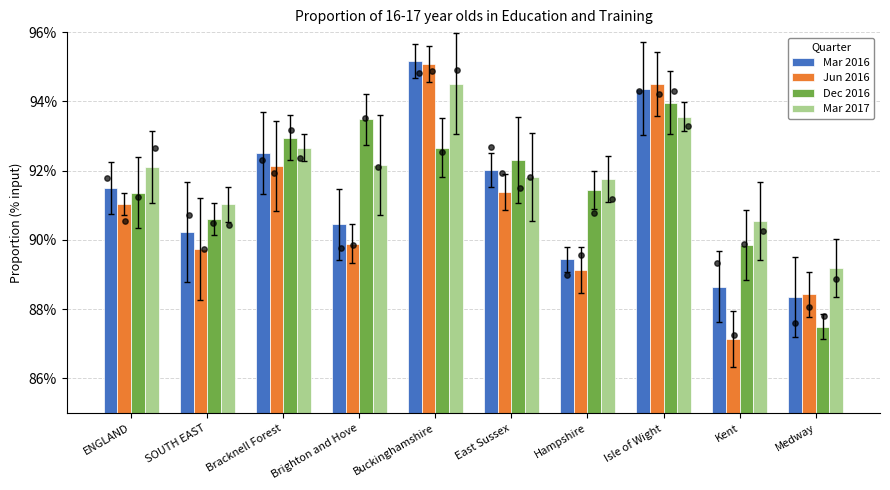

Is the value of Mar 2016 at Isle of Wight greater than the value of Dec 2016 at Medway?

Yes